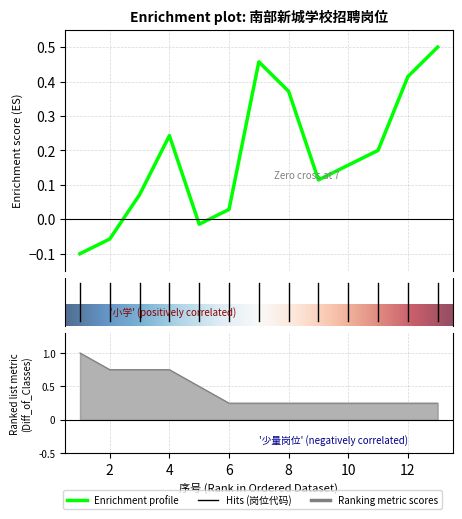

At how many categories does at least one series exceed 0?

13